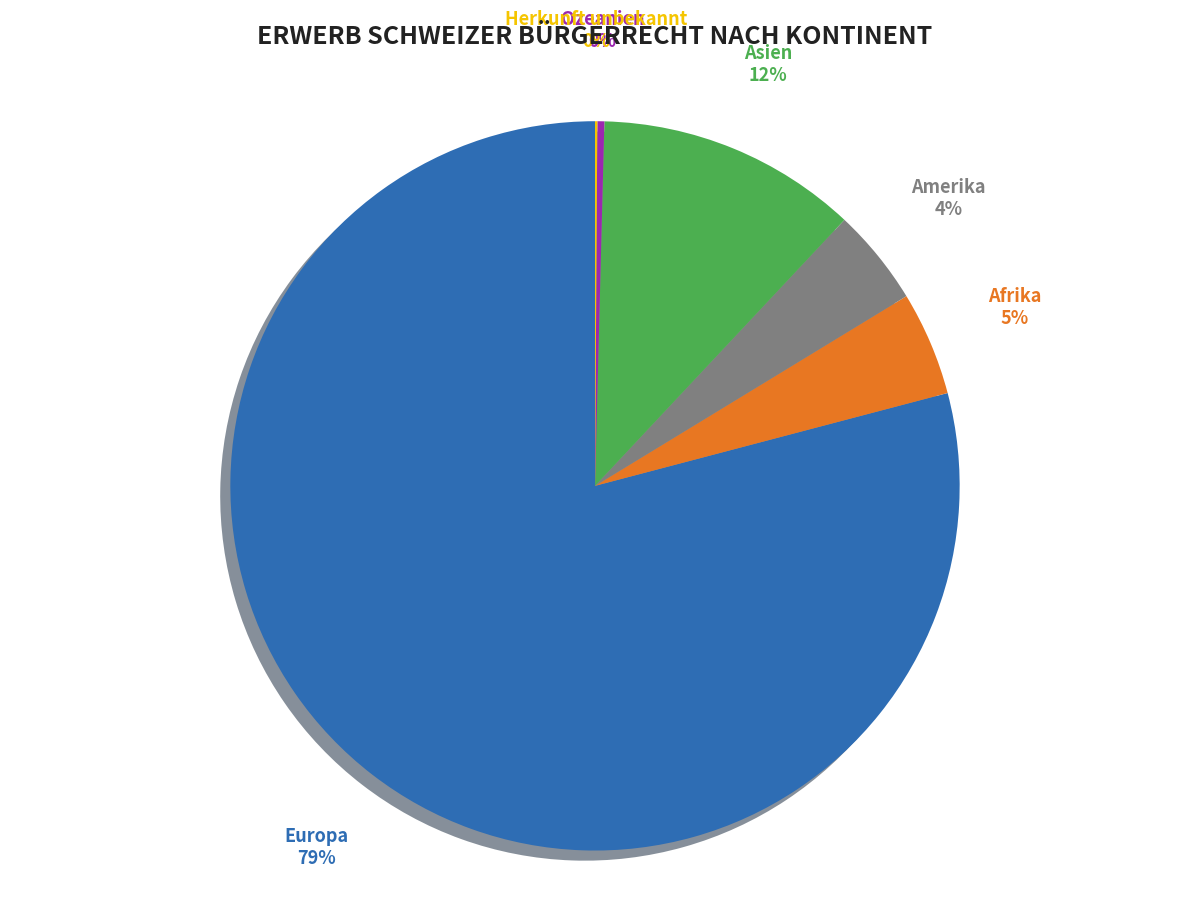

To the nearest percent, what is the average slice percentage?

17%